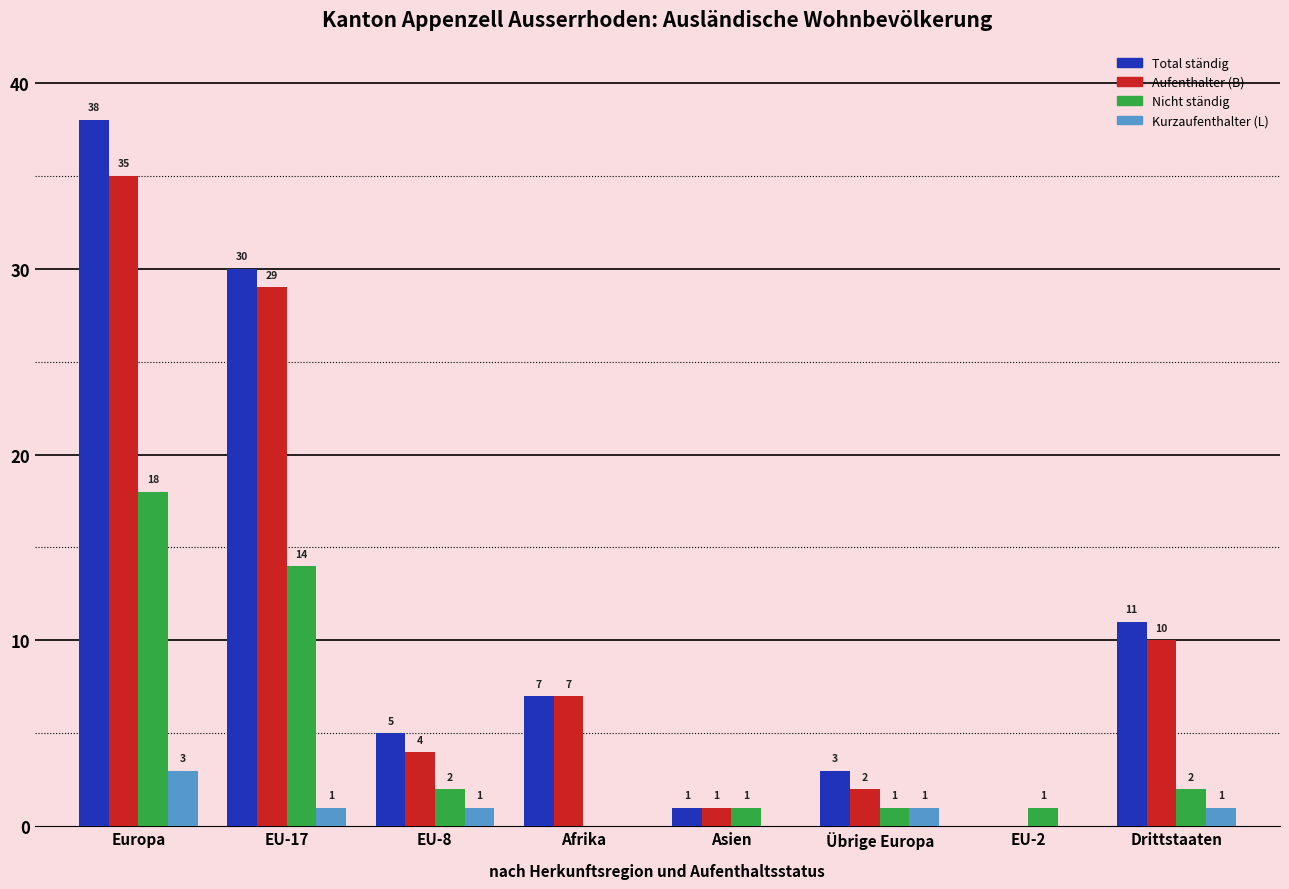

True or false: Aufenthalter (B) has a value of 39 at EU-17.

False